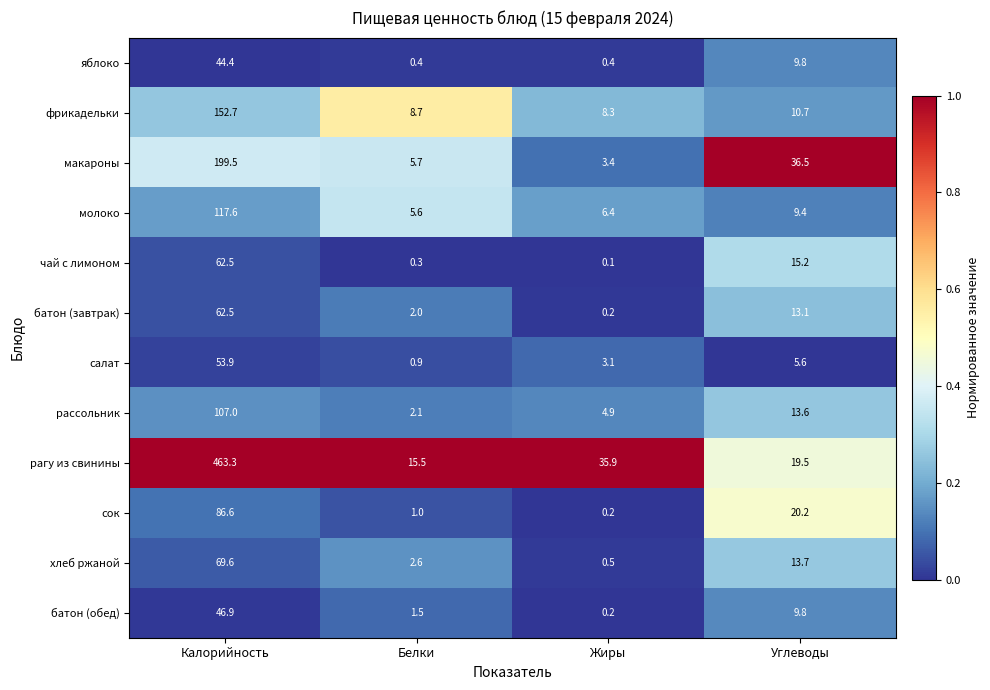

Where does the рассольник series first go above 13?

Калорийность